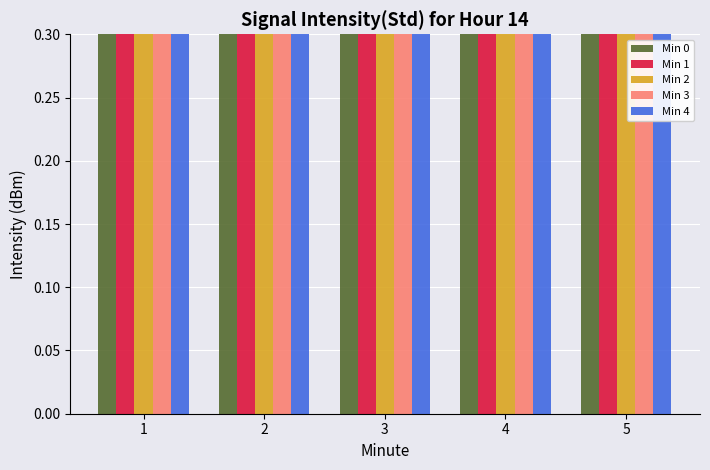

Count the number of data series in this chart.

5